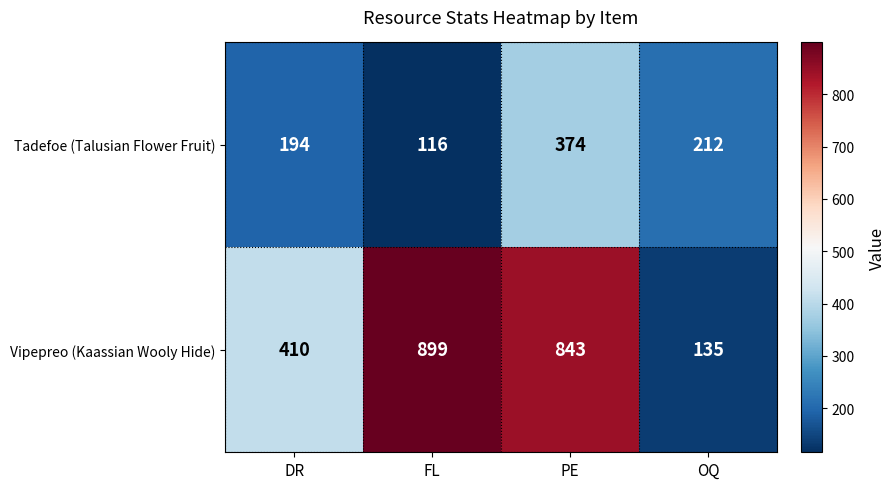

At which category does the chart reach its minimum across all series?

FL